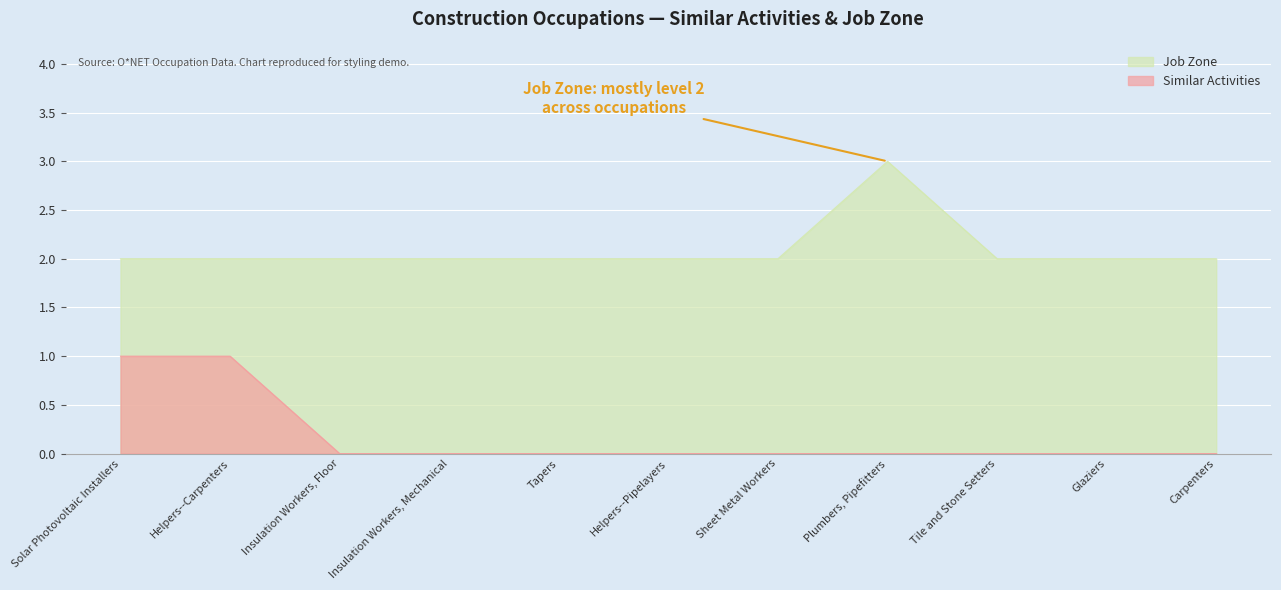

Which series has the largest range (max minus min)?

Similar Activities